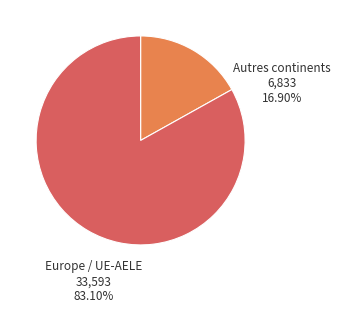

Is there a majority slice in this chart?

Yes